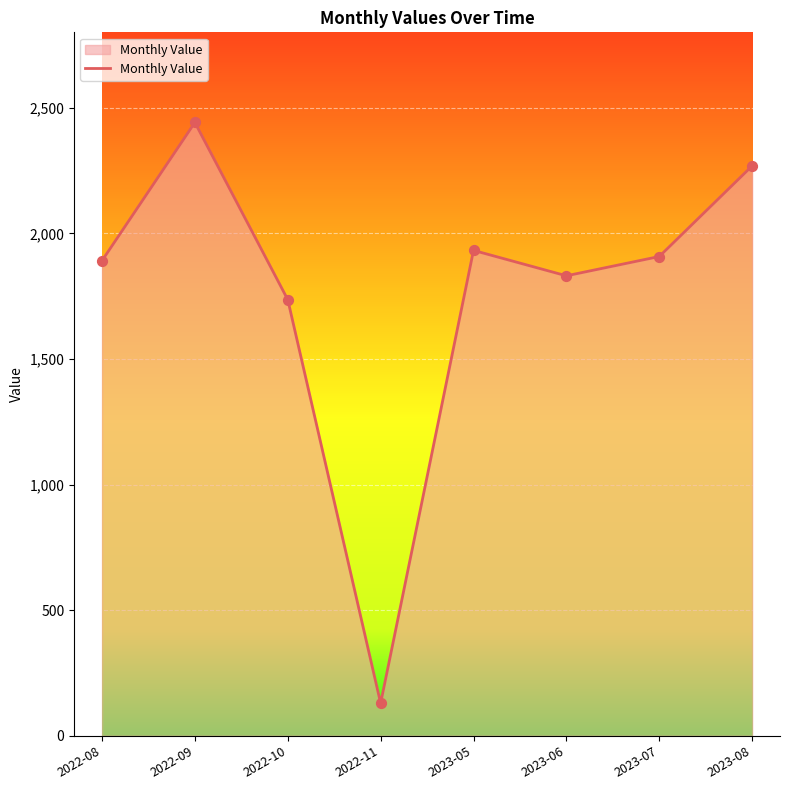

Which has a higher value, 2023-08 or 2022-09?

2022-09